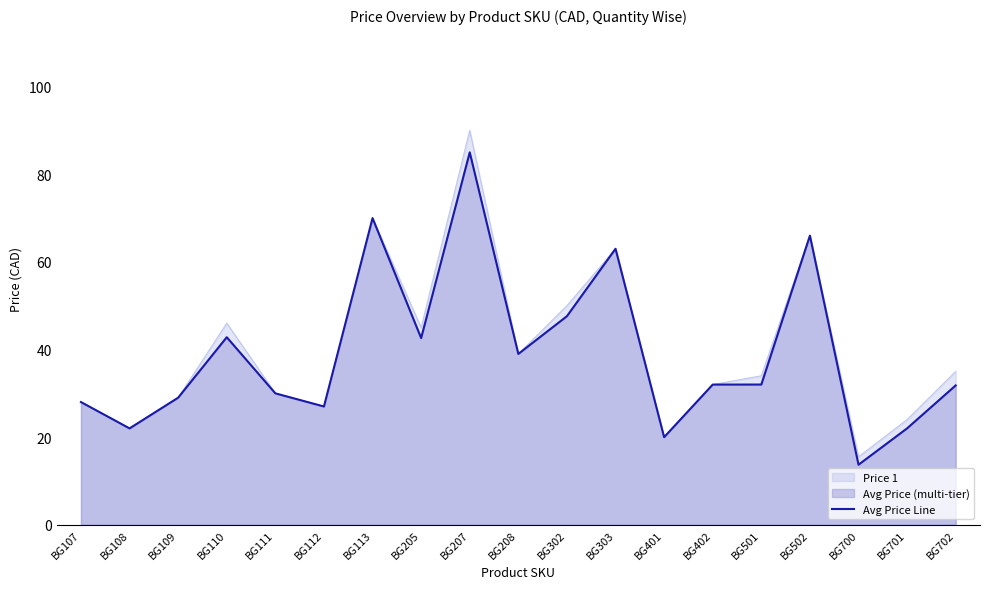

How many points are higher than both their immediate neighbors (excluding endpoints)?

5